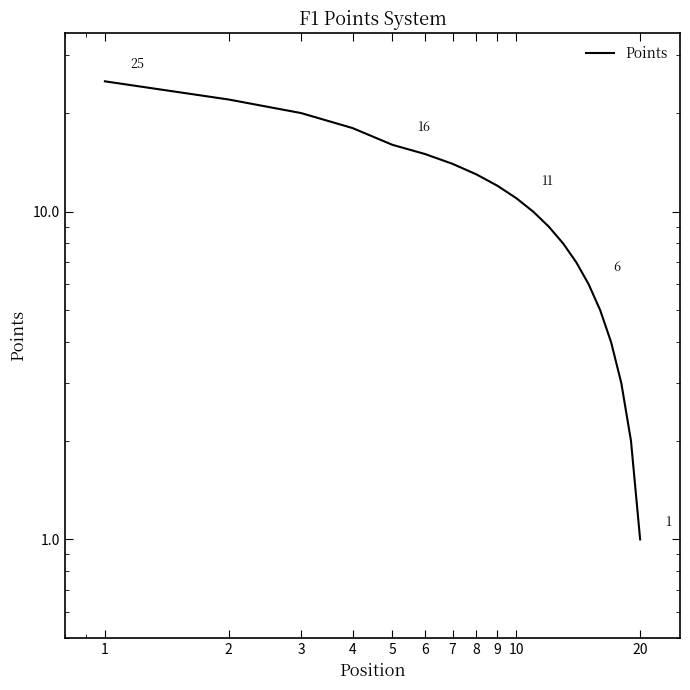

True or false: the data shows 0 at 20.

False